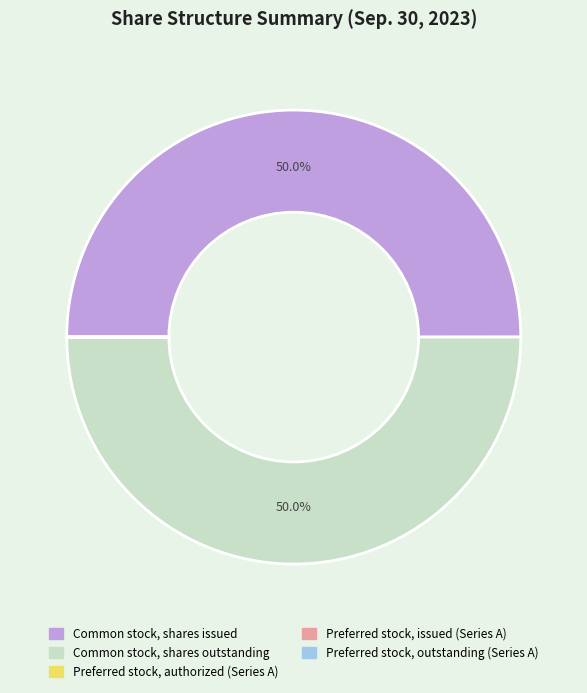

Which slice is the smallest?

Preferred stock, shares issued (Series A)